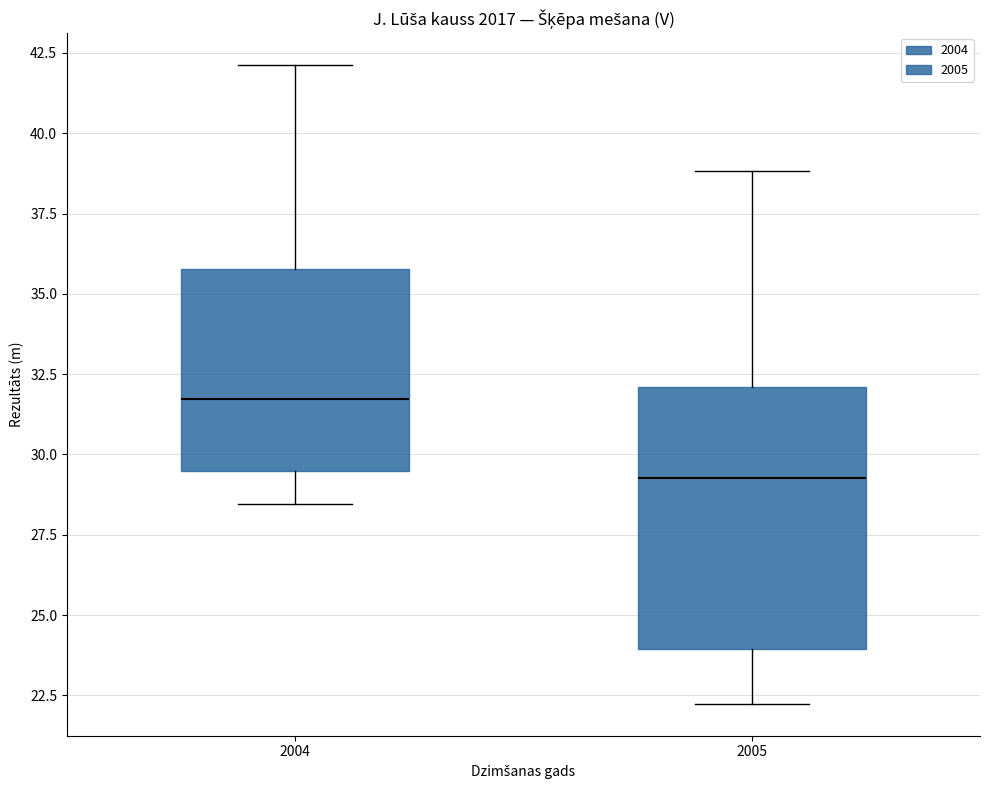

Which box's median line is the highest?

2004